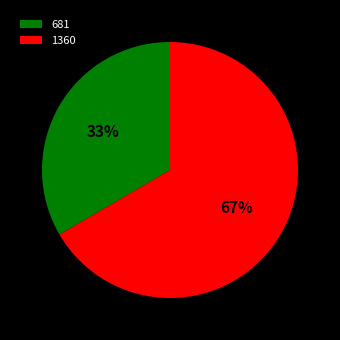

True or false: 1360 accounts for 57% of the total.

False